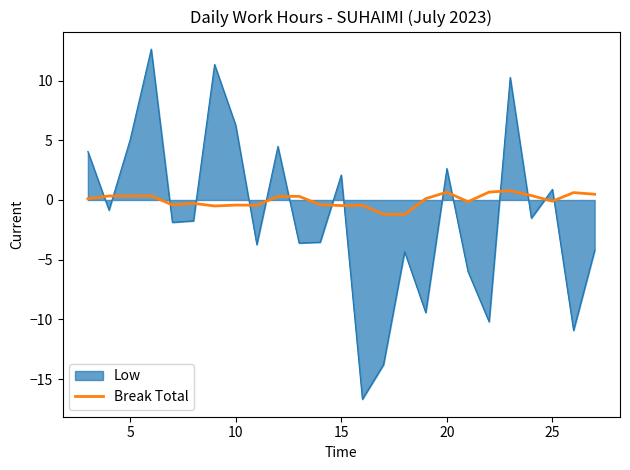

Which series has the widest spread of values?

Low